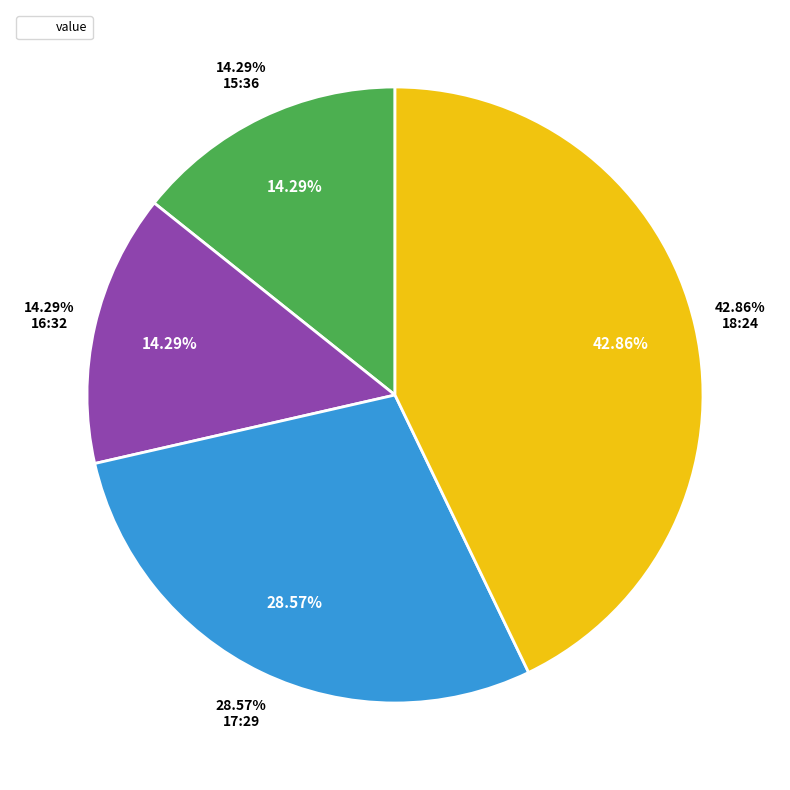

What percentage do 2023-06-29T17:29:14.779Z and 2023-06-29T16:32:08.907Z together represent?

42.9%